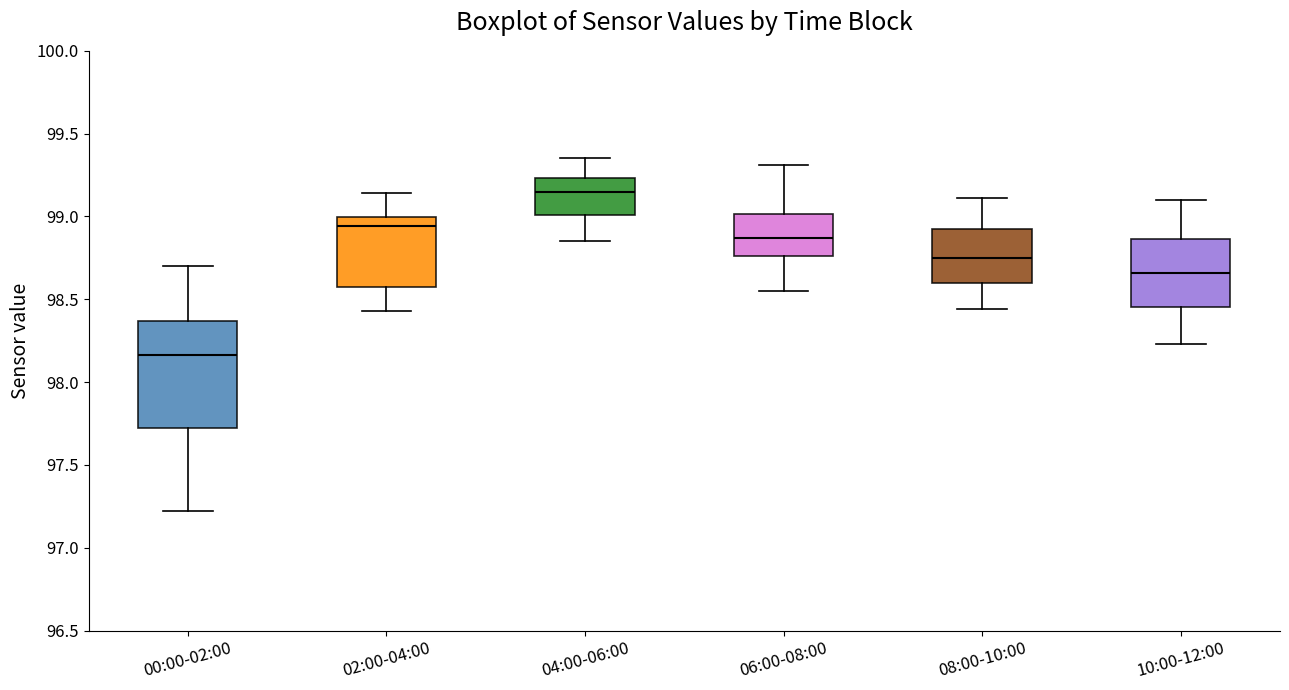

Which box has the highest median line?

04:00-06:00